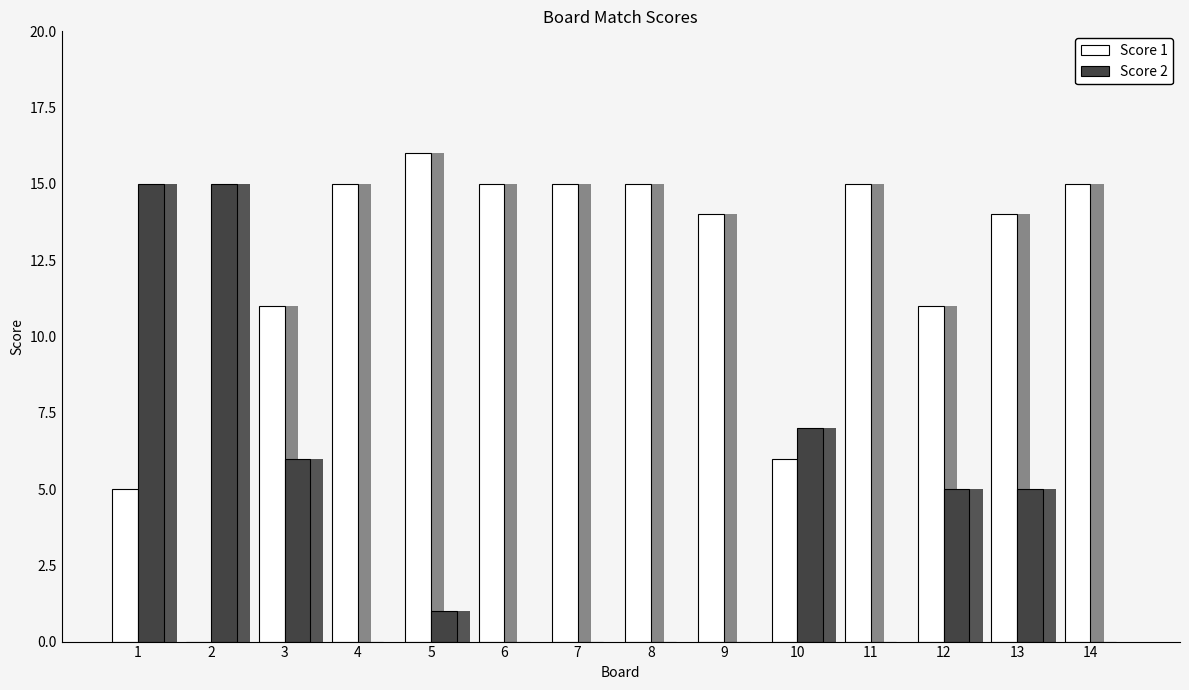

How many bars are there in each group?

2